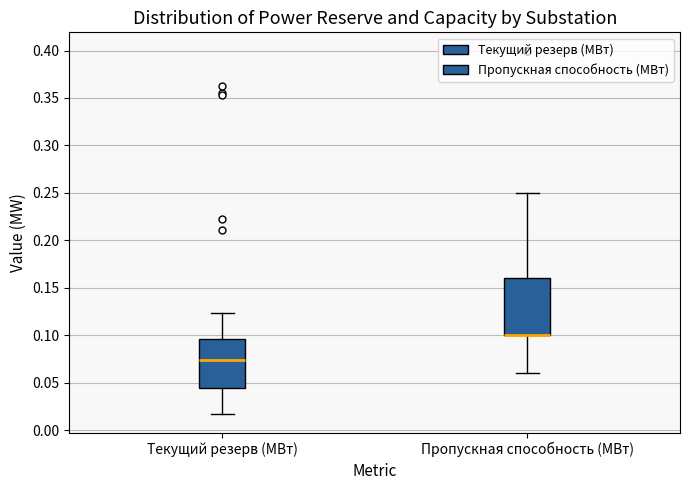

Where is the upper edge of the box for Пропускная способность (МВт) on the y-axis? The values are not printed on the chart, so give them approximately, as read against the axis.

0.160